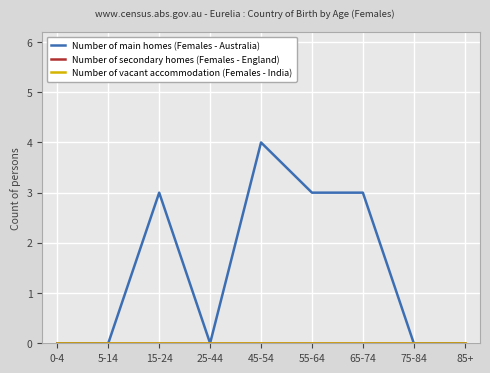

Does the chart have visible grid lines?

Yes